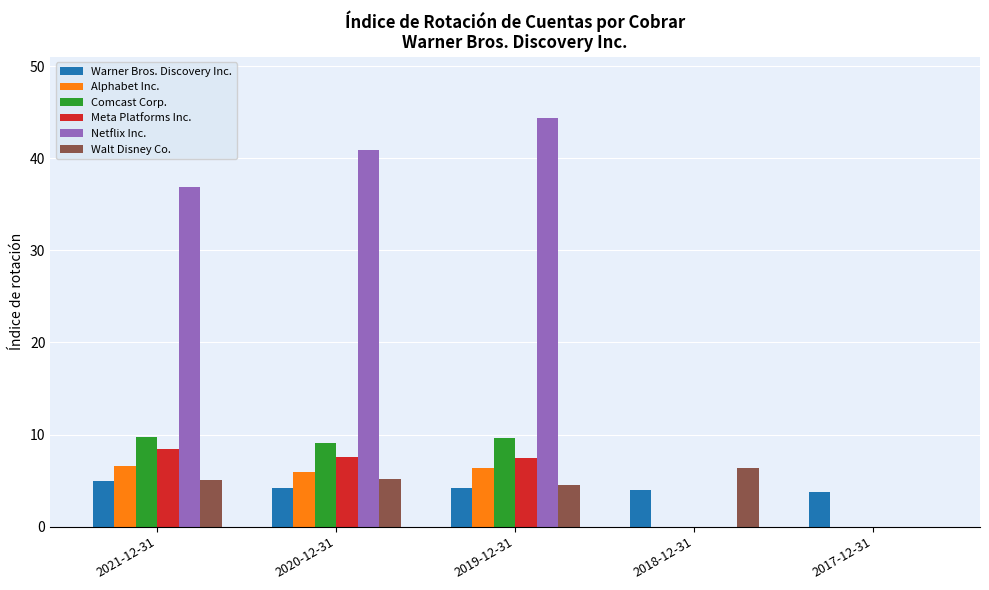

How many positive values does the Walt Disney Co. series have?

4